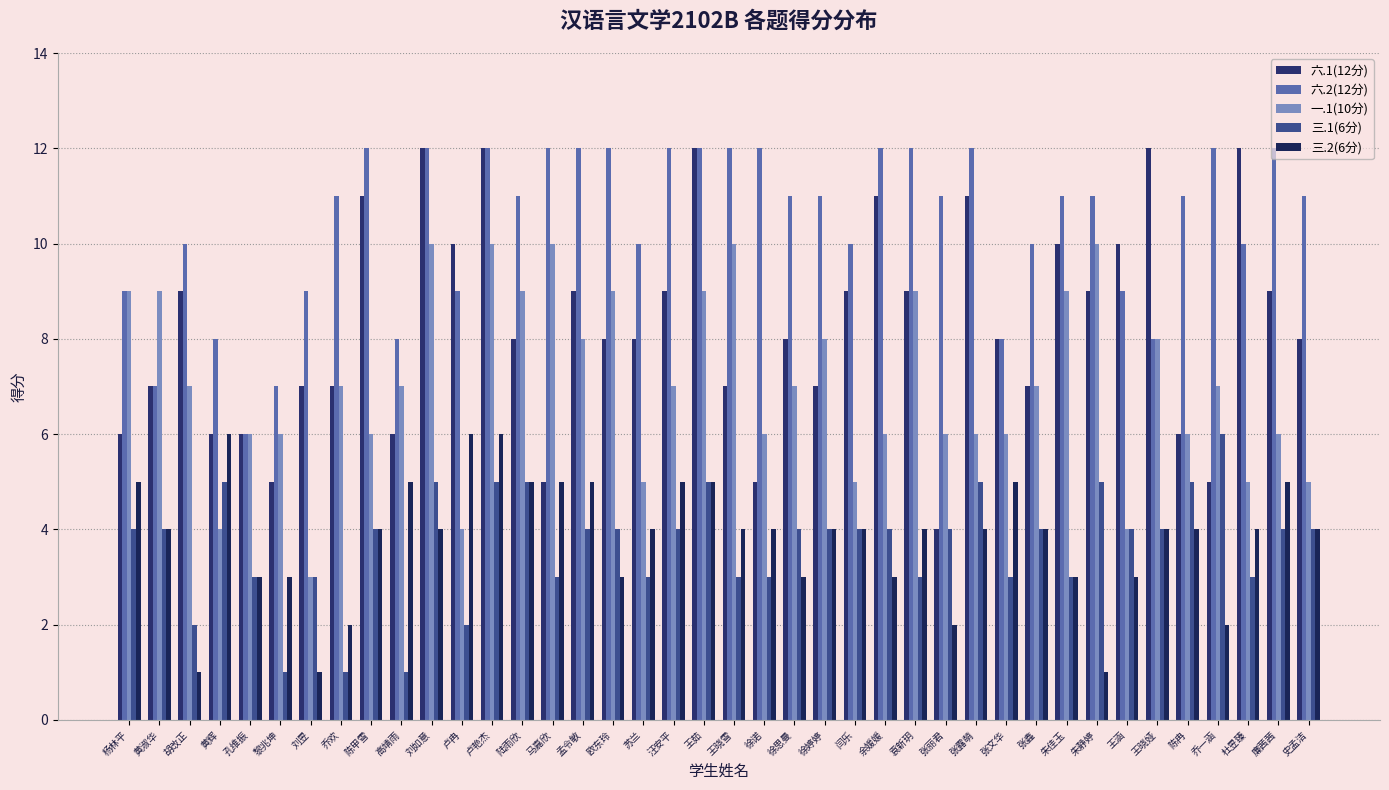

What is the lowest value of the 一.1(10分) series?

3